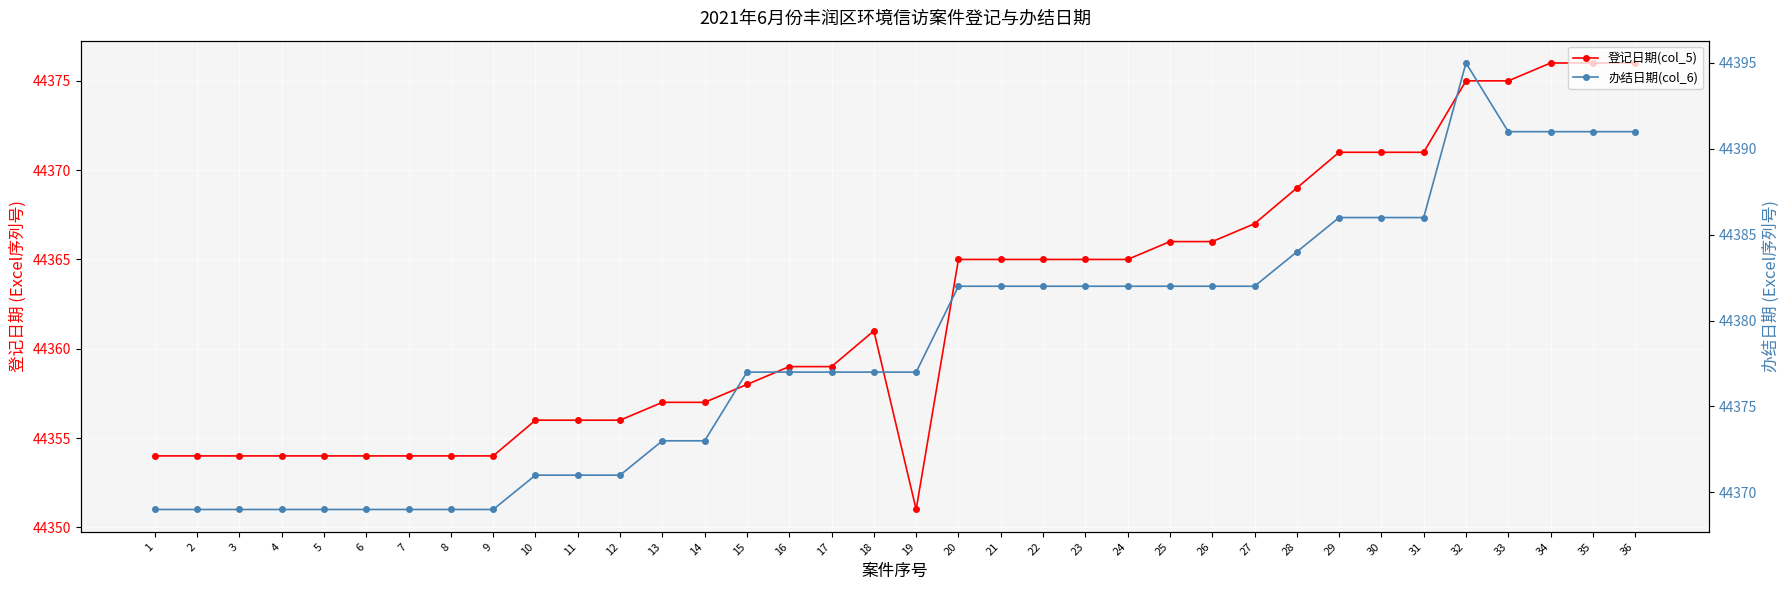

What is the difference between the 办结日期(col_6) values at 18 and 32?

18